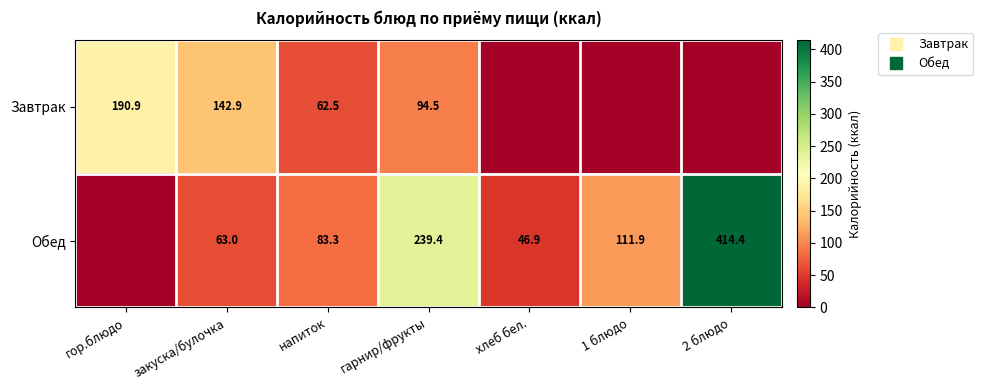

Between закуска/булочка and 2 блюдо, which series saw the biggest shift?

Обед